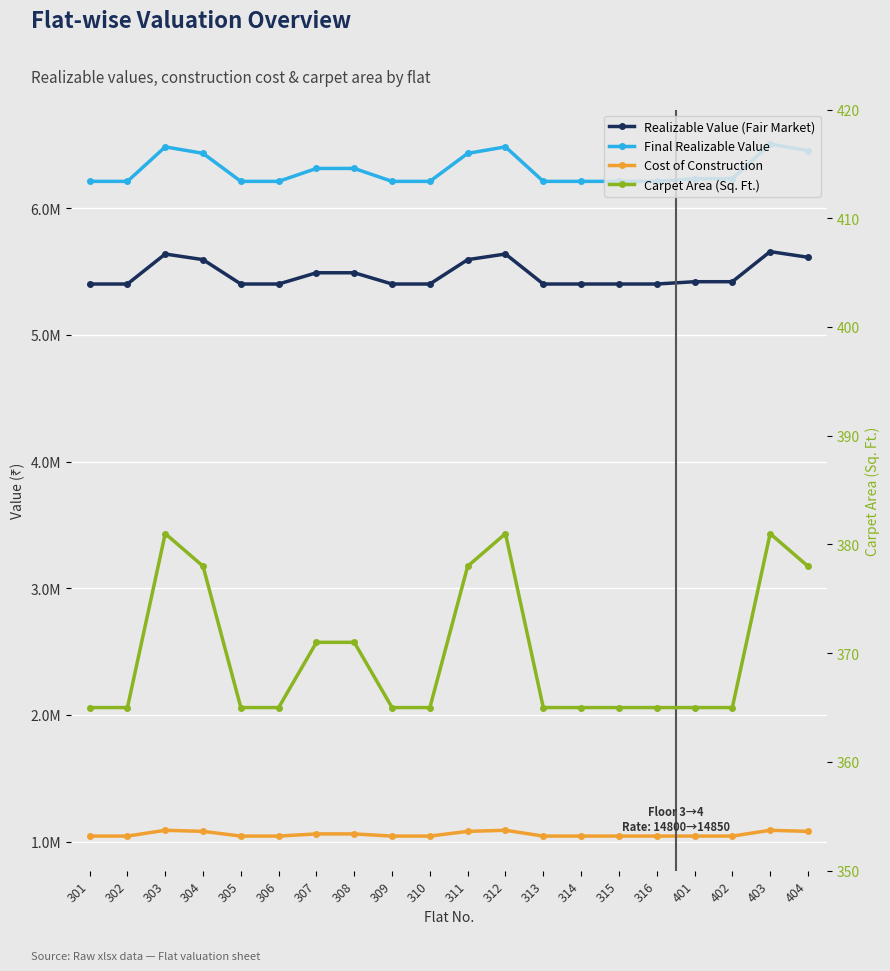

Which series changed the most between 302 and 316?

Realizable Value (Fair Market)